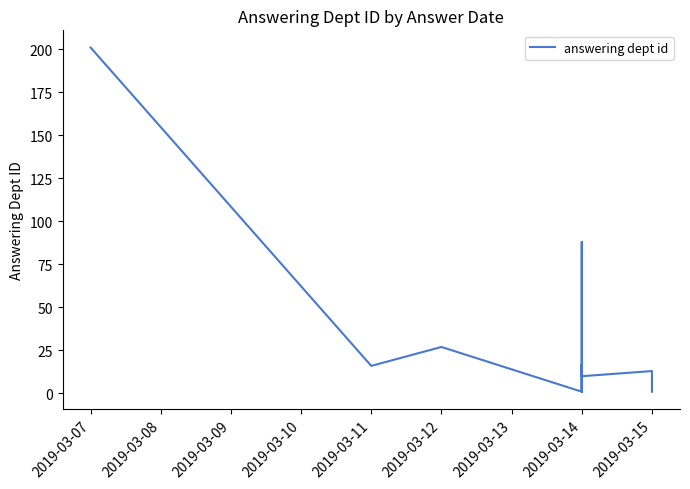

What is the value of the 6th point from the left?

1